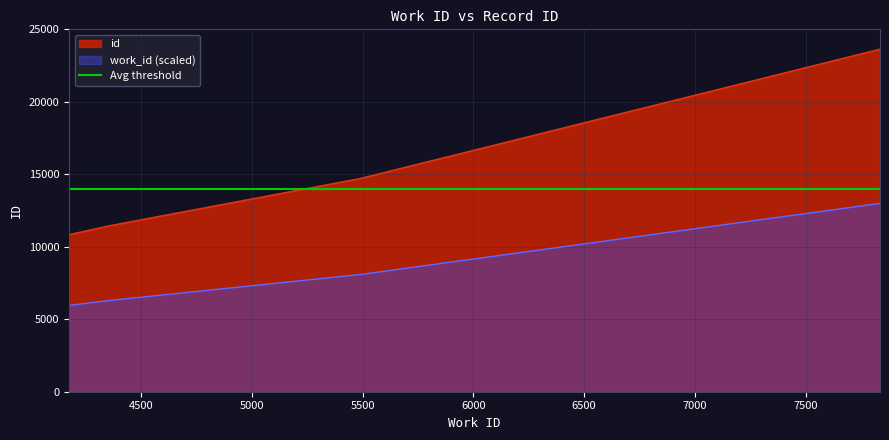

What is the difference between the maximum and minimum values?

12796